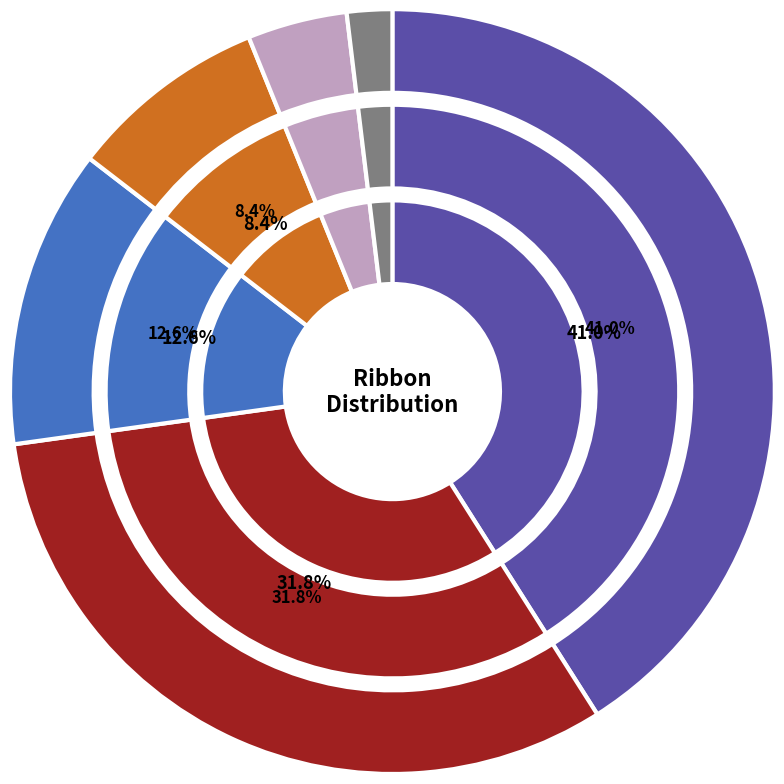

Combined, what portion of the pie is Yellow and White?

21.1%